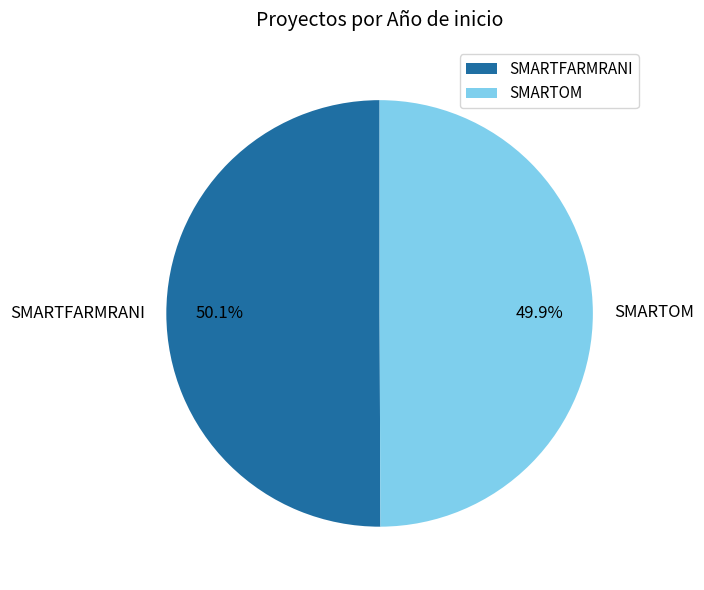

To the nearest percent, what percentage of the pie is SMARTFARMRANI?

50%